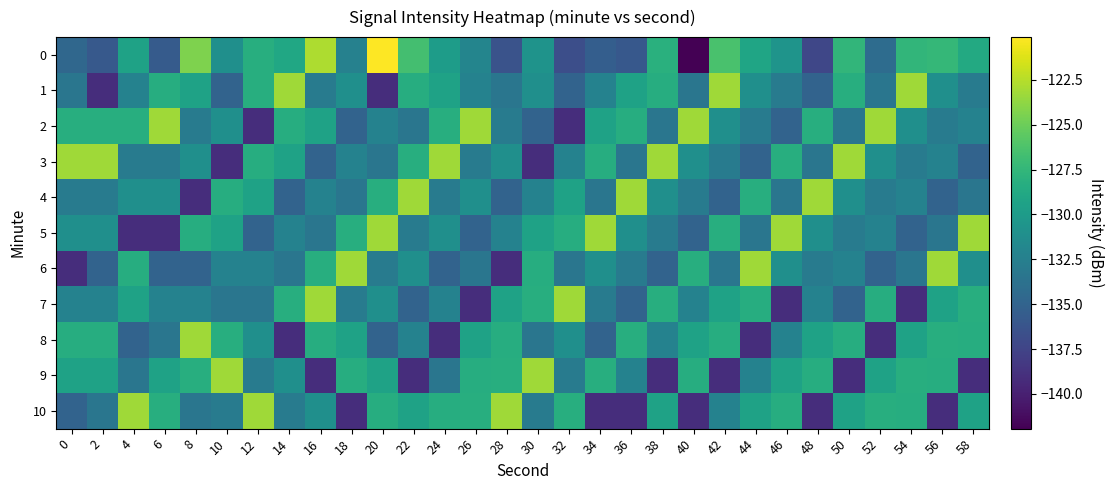

What is the minimum value shown in the chart?

-141.9